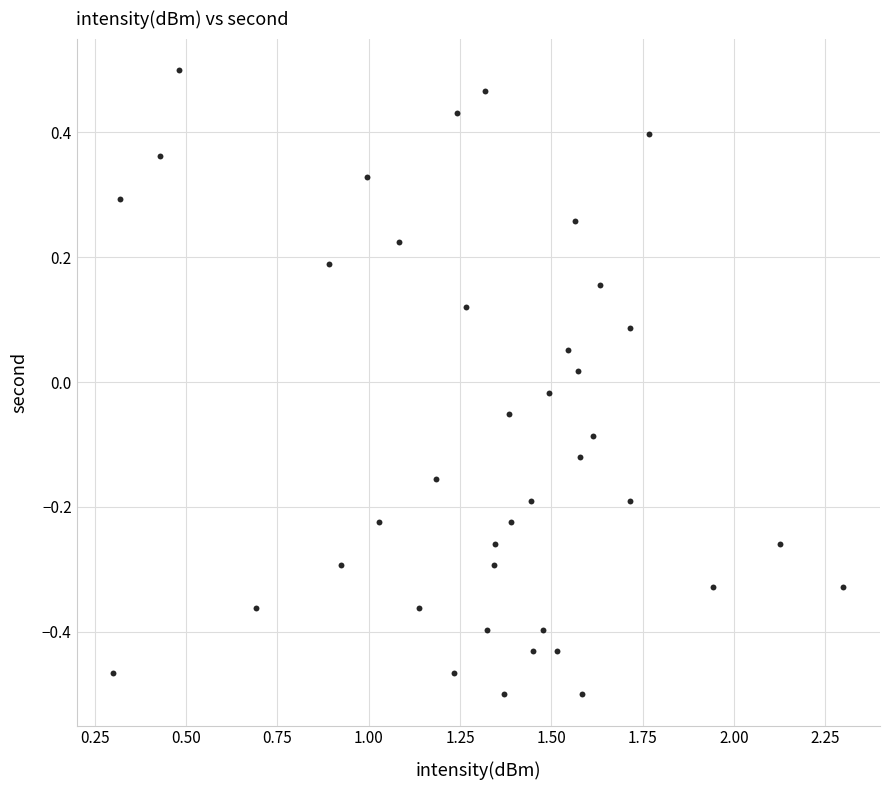

What is the range of Y values (max minus min)?

1.0